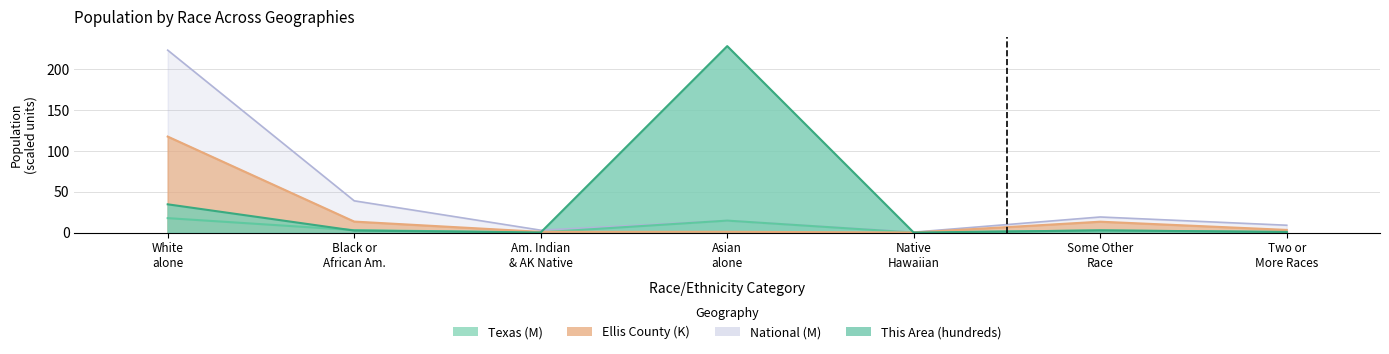

What is the label of the 7th point from the left?

Two or More Races